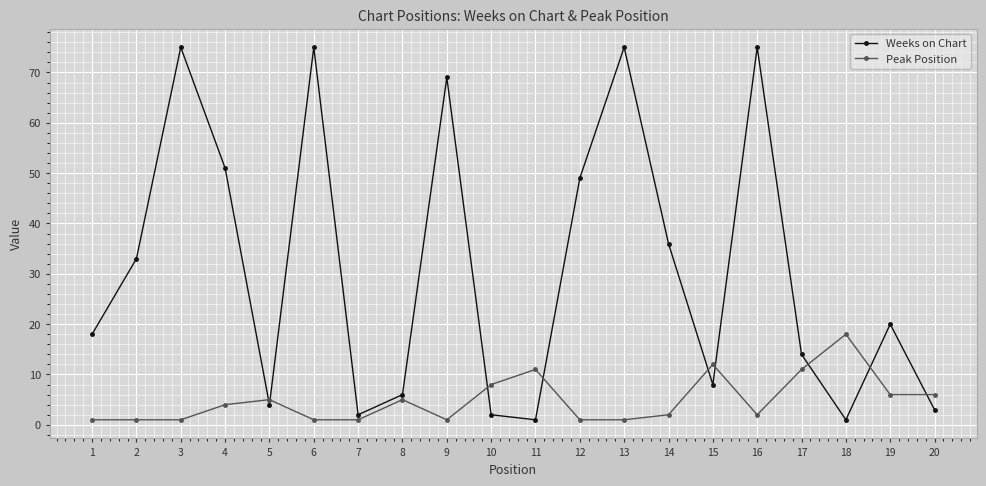

What are all the series names shown in the legend?

Weeks on Chart, Peak Position